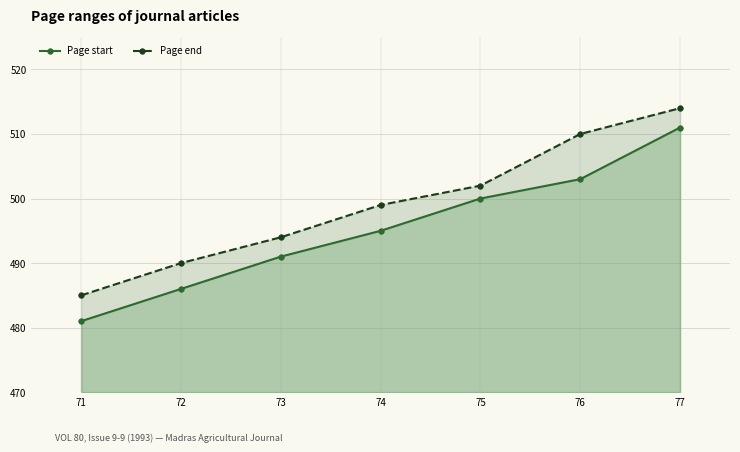

True or false: Page start has more than 1 points higher than both neighbors.

False